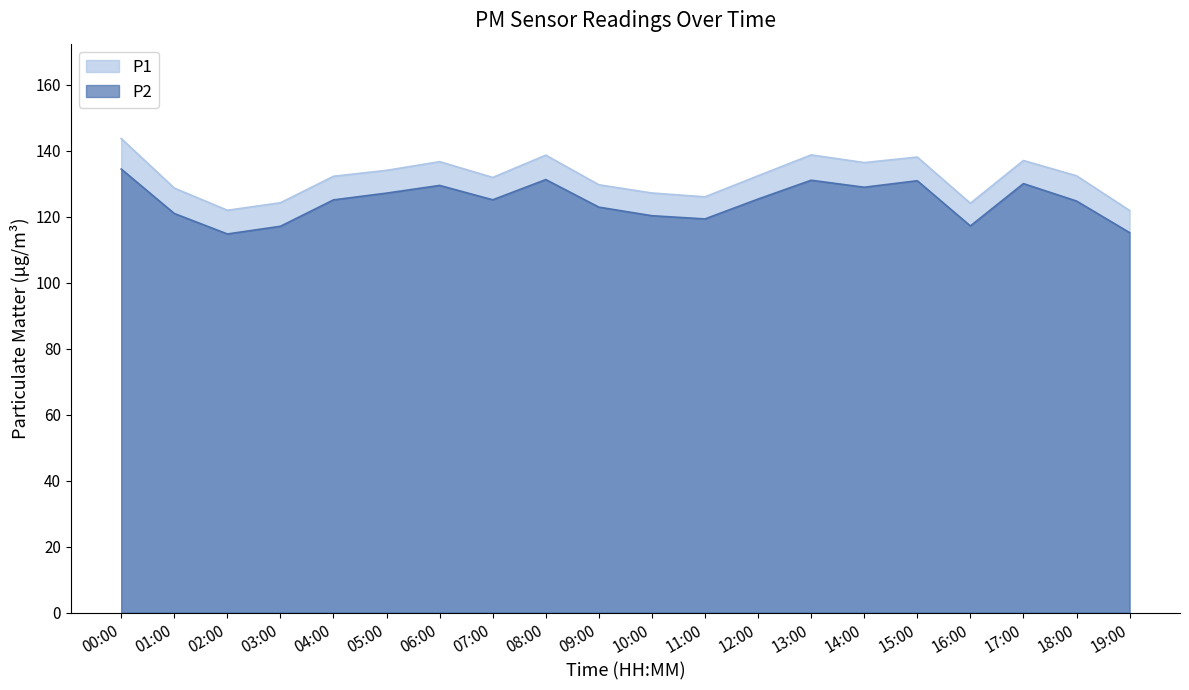

True or false: P2 and P1 cross at least once.

False